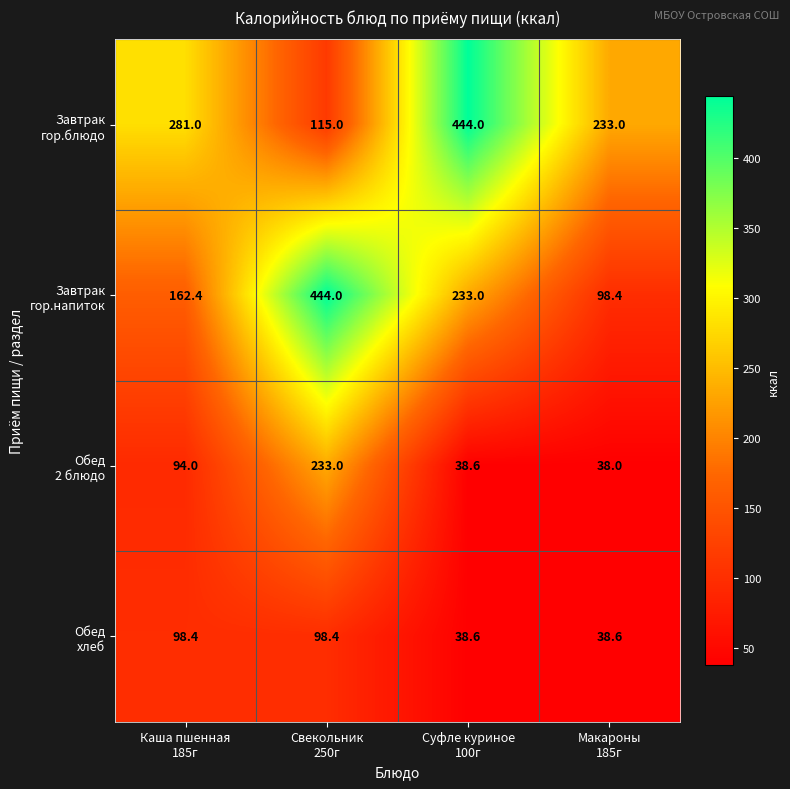

At how many categories does at least one series exceed 94?

4